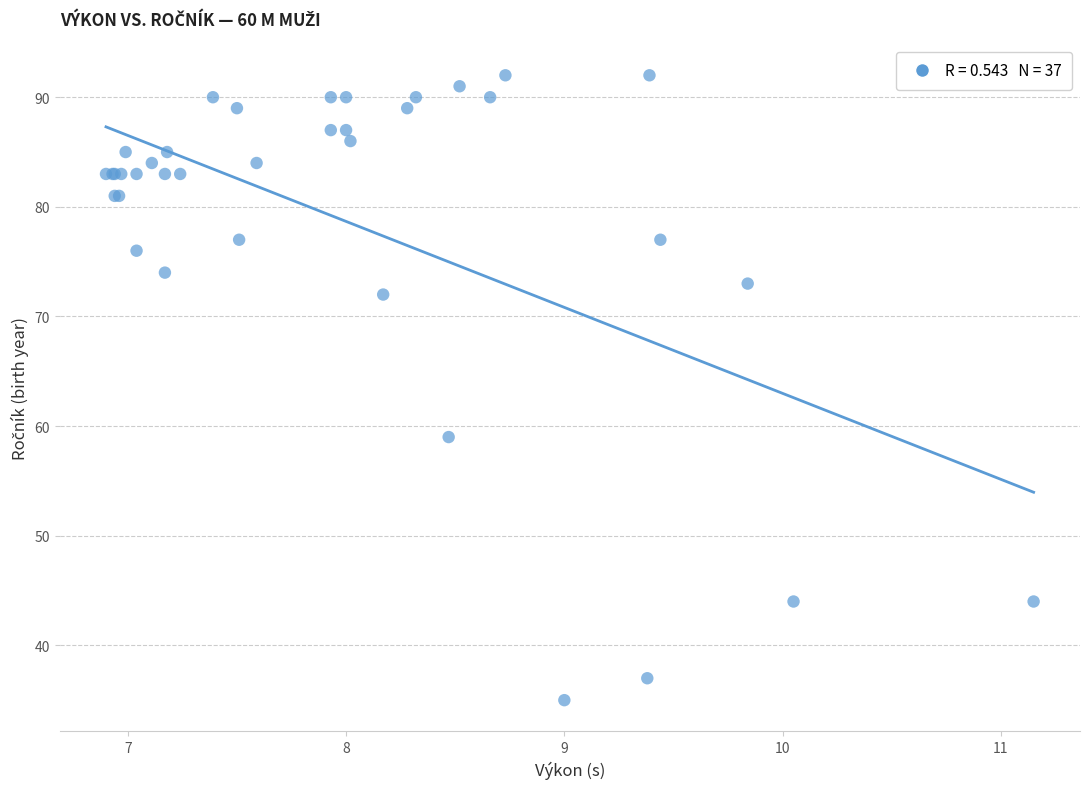

What Y value in the scatter plot is closest to 63?

59